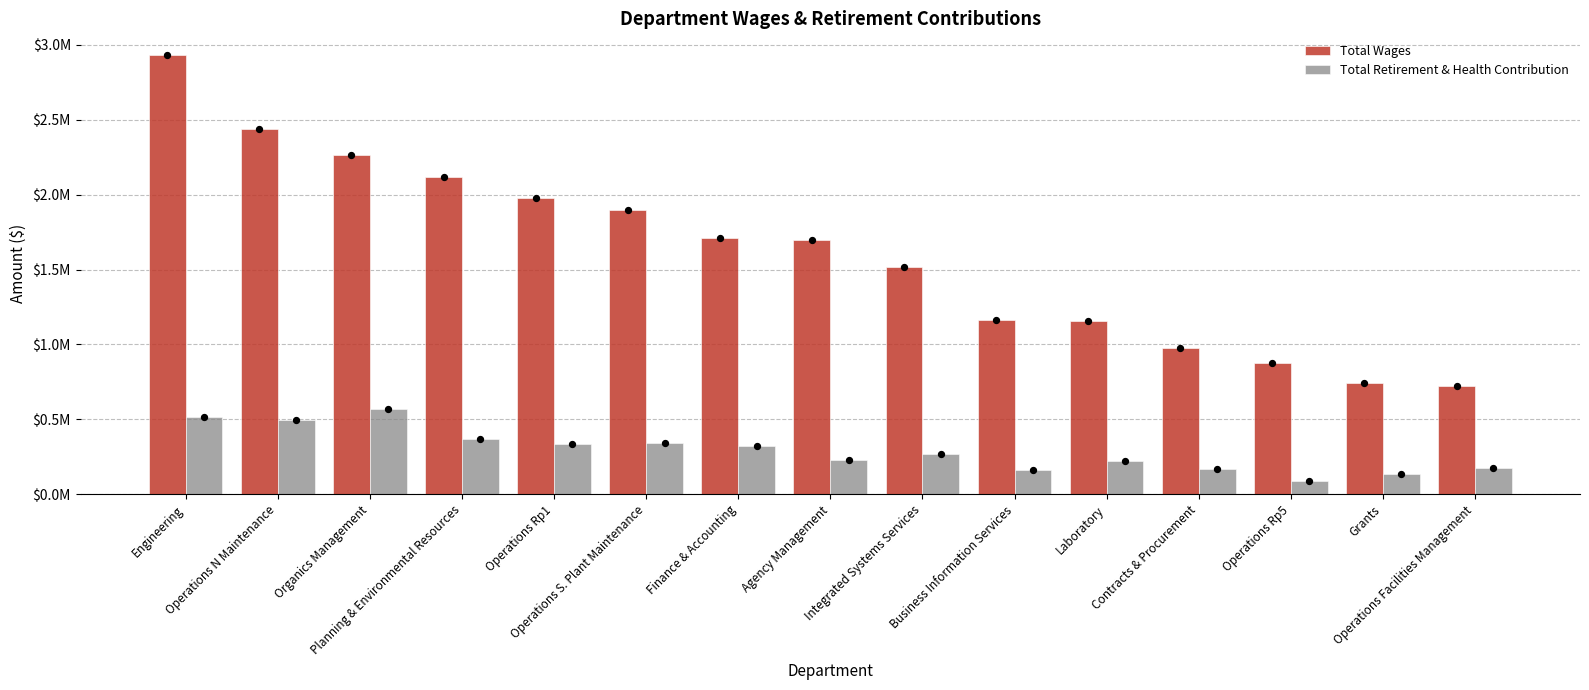

Which series contains the lowest Y value?

Total Retirement & Health Contribution